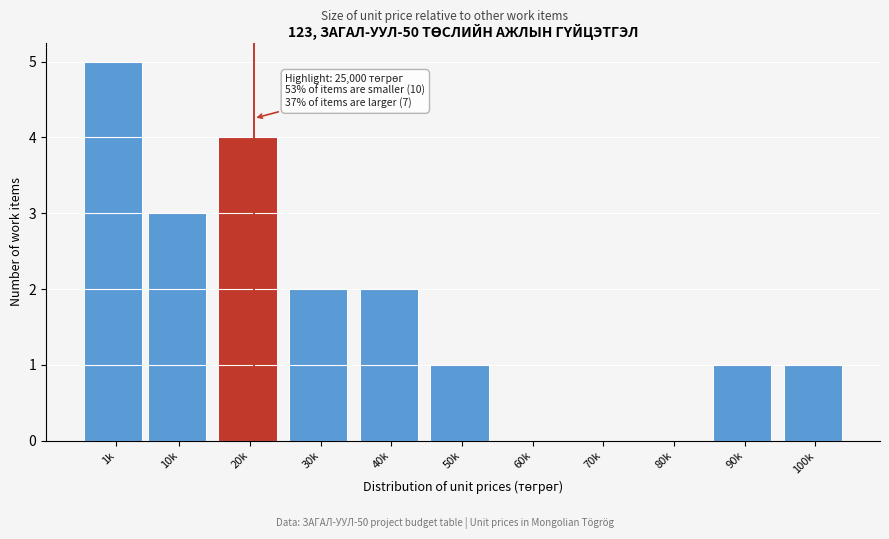

Reading right to left, extract all data points from this chart.

100k=1	90k=1	80k=0	70k=0	60k=0	50k=1	40k=2	30k=2	20k=4	10k=3	1k=5